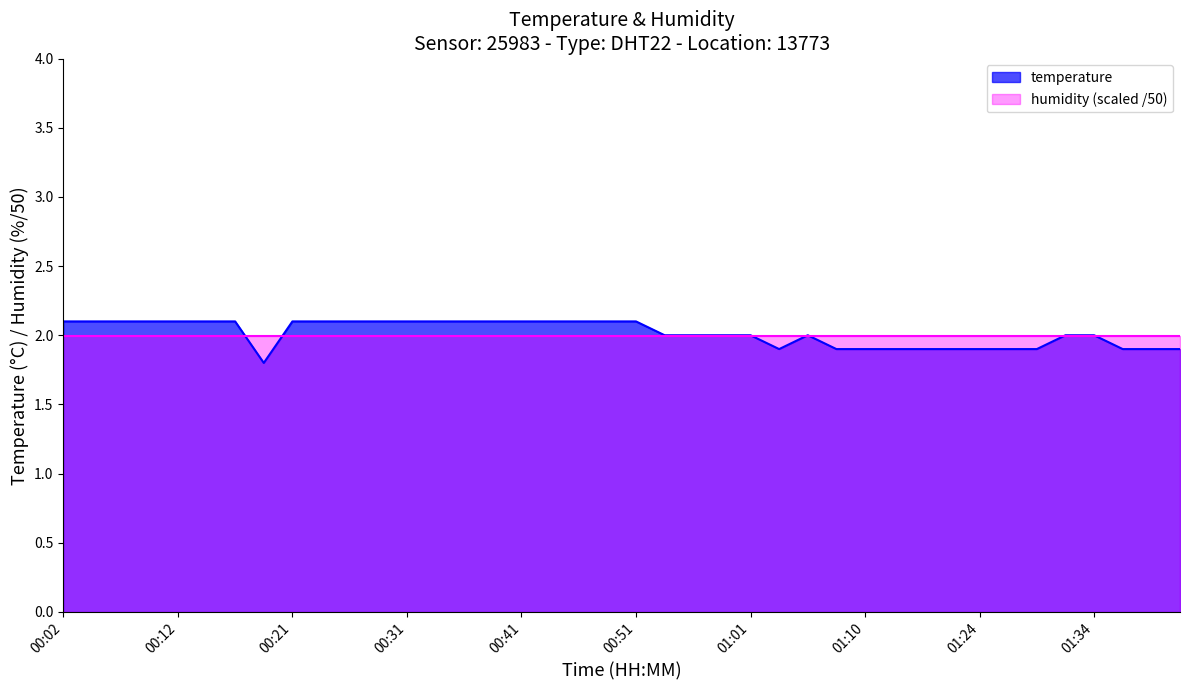

Reading left to right, transcribe all the data shown in this chart.

2.1	2.1	2.1	2.1	2.1	2.1	2.1	1.8	2.1	2.1	2.1	2.1	2.1	2.1	2.1	2.1	2.1	2.1	2.1	2.1	2.1	2.0	2.0	2.0	2.0	1.9	2.0	1.9	1.9	1.9	1.9	1.9	1.9	1.9	1.9	2.0	2.0	1.9	1.9	1.9